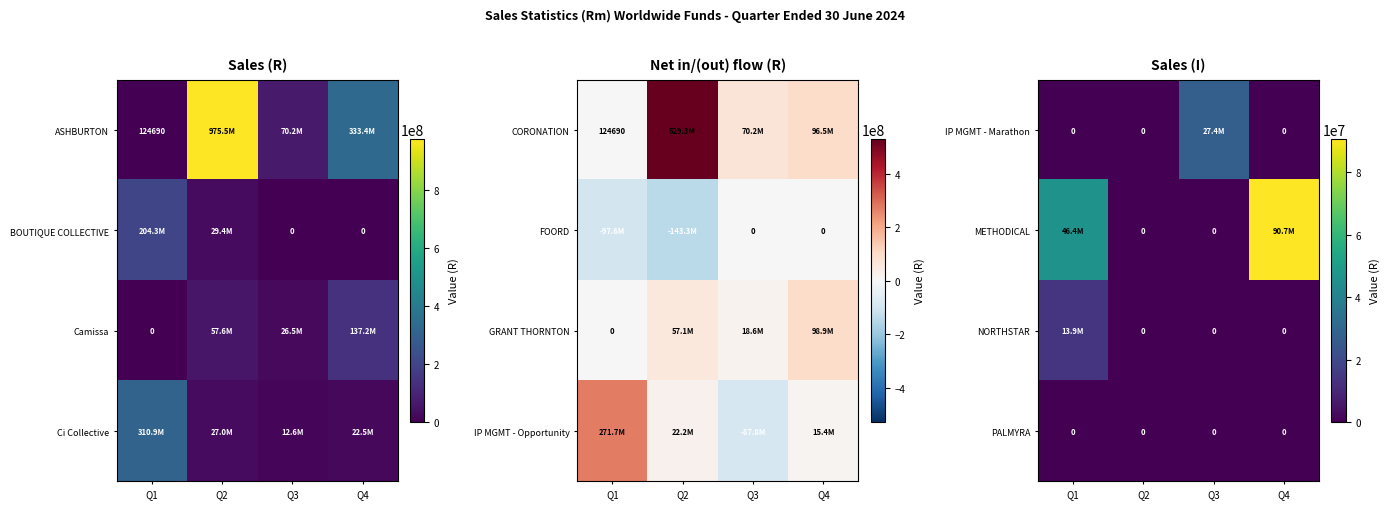

Which has a higher value, Q4 or Q1?

Q4